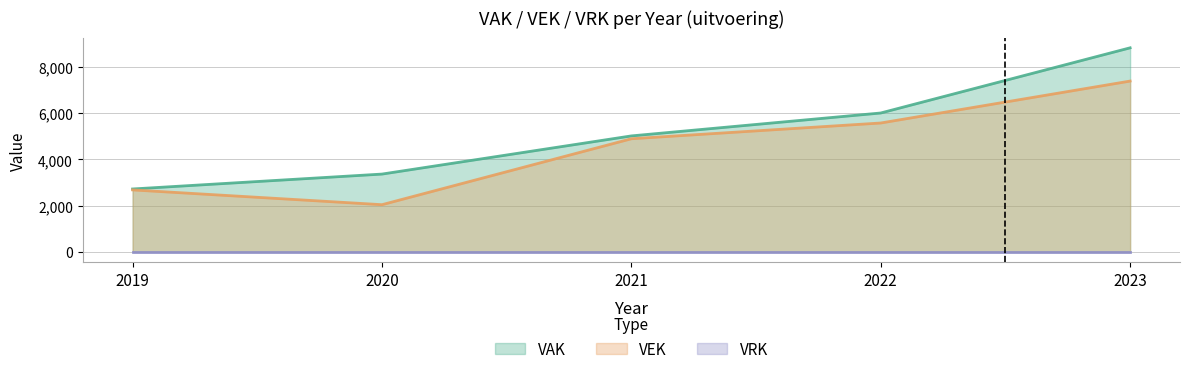

Which series has the largest total across all categories?

VAK